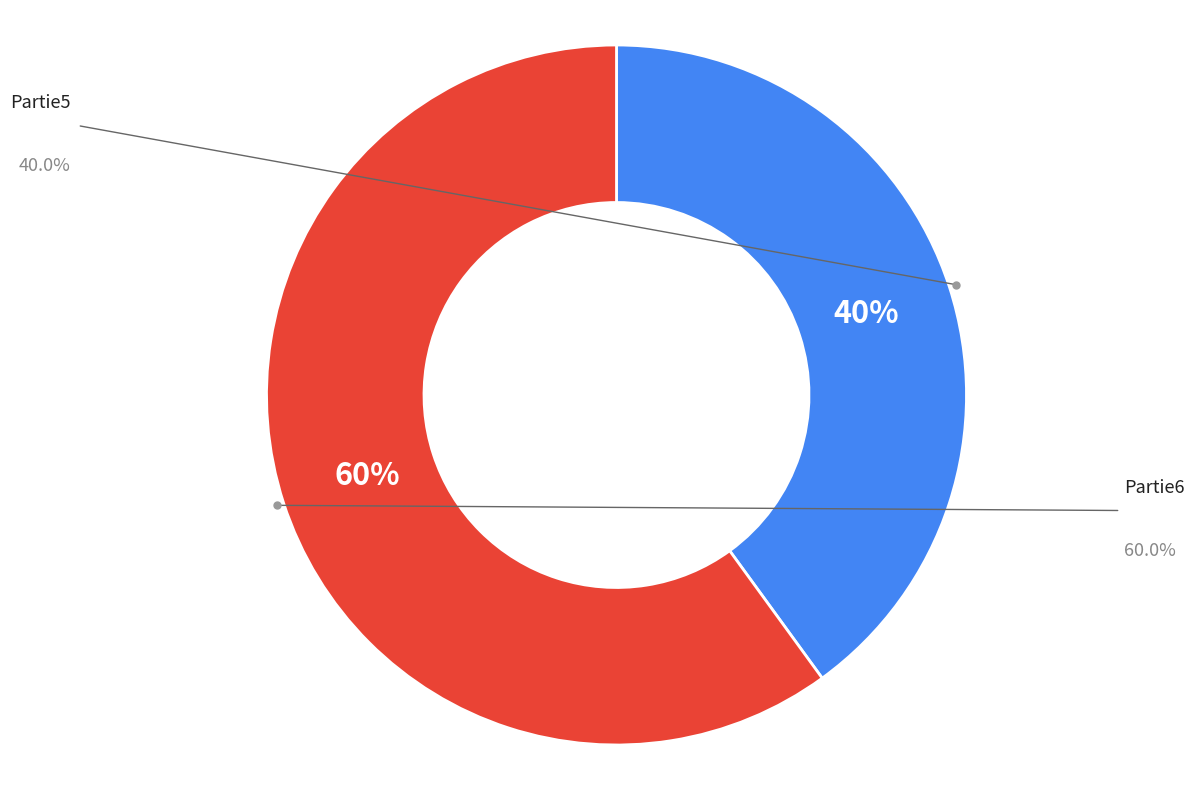

Is there any slice that represents more than half of the pie?

Yes